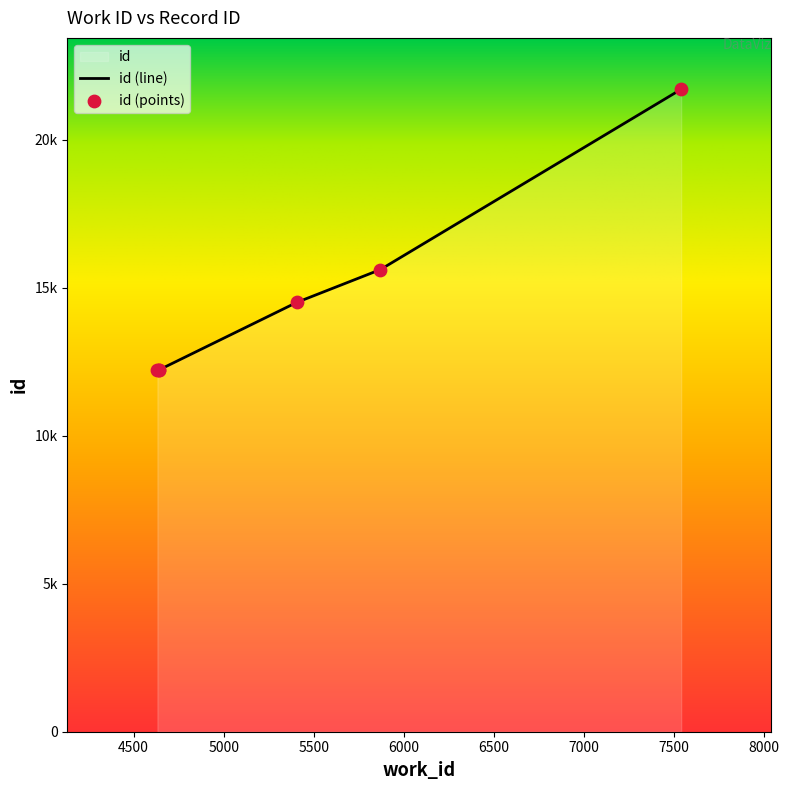

Approximately how many times larger is the value at 7542 compared to 4639?

1.8